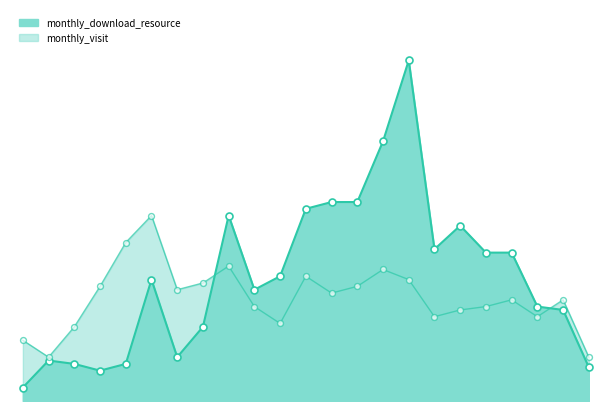

Which series reaches the maximum Y coordinate?

monthly_download_resource